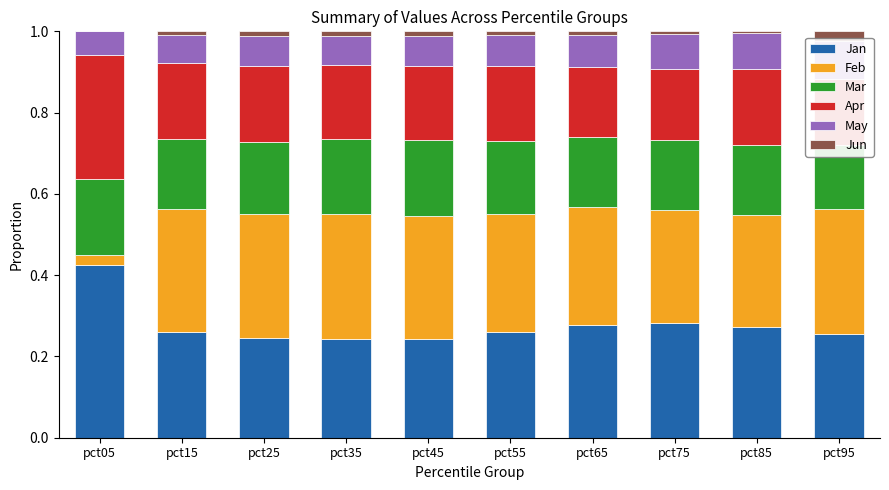

At which category is the sum across all series the highest?

pct05